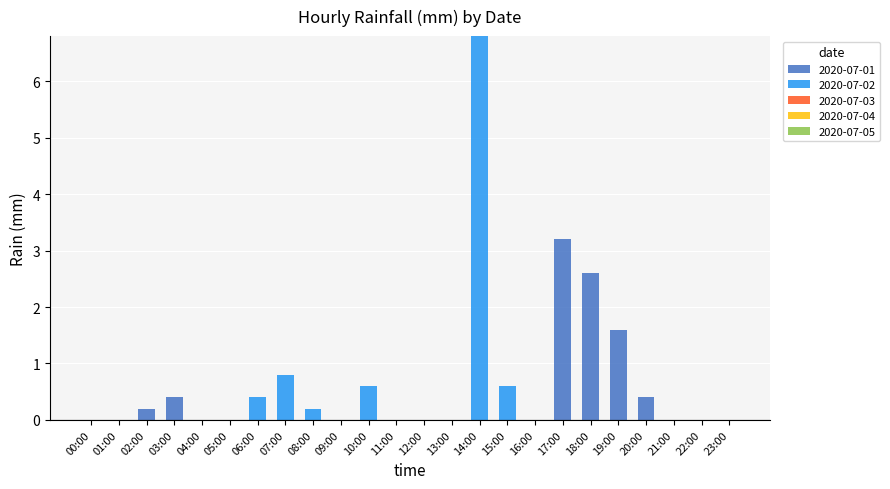

At which category is the sum across all series the highest?

14:00